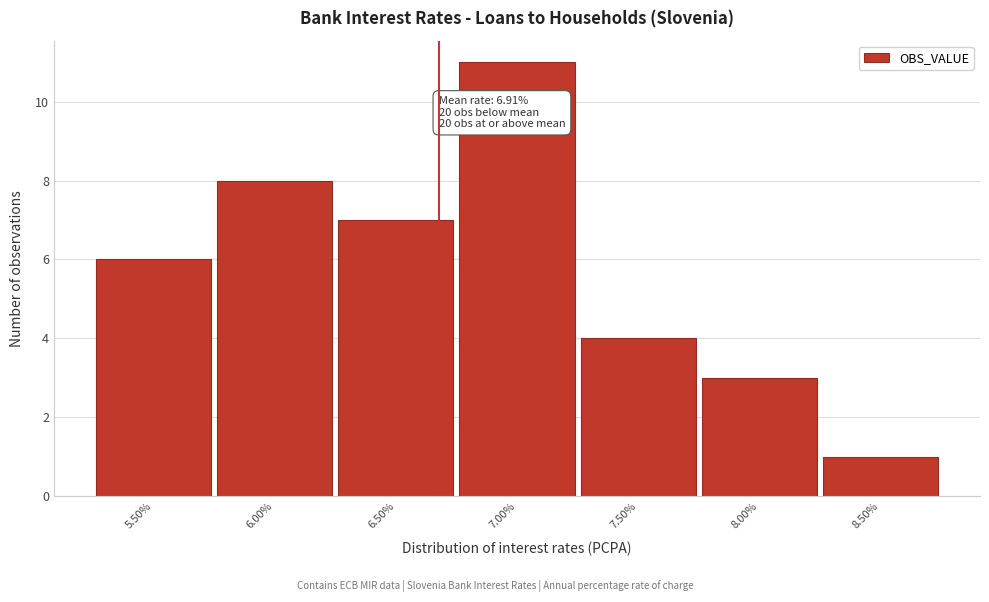

Reading right to left, what are all the values shown in this chart?

8.50%=1	8.00%=3	7.50%=4	7.00%=11	6.50%=7	6.00%=8	5.50%=6